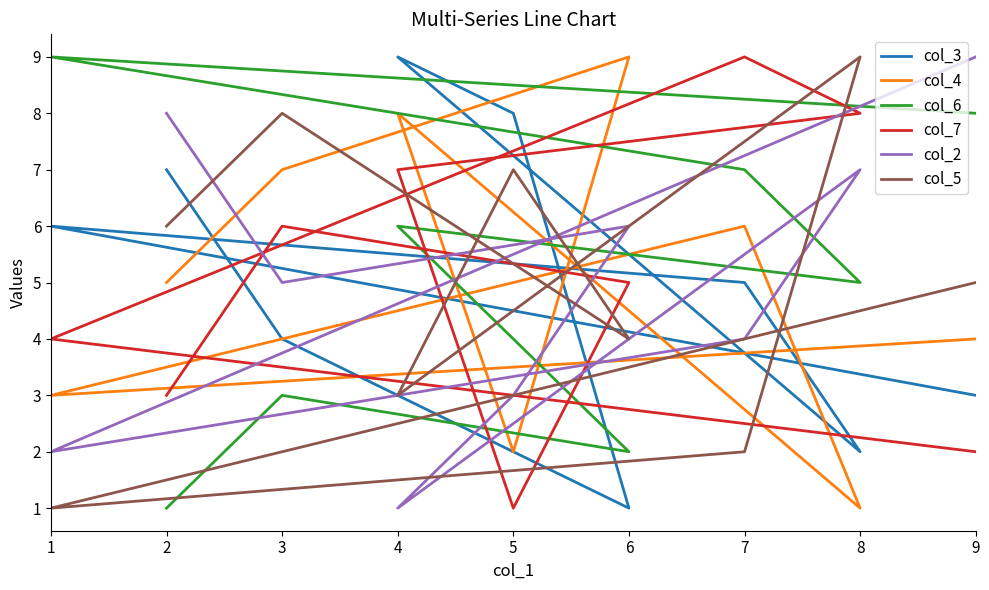

What is the value of the col_3 point at the 4th from the left?

8